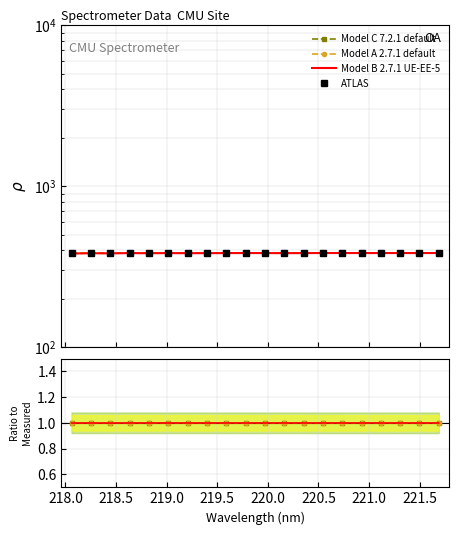

Rank the series by their maximum value, from highest to lowest.

ATLAS, Model C 7.2.1 default, Model A 2.7.1 default, Model B 2.7.1 UE-EE-5